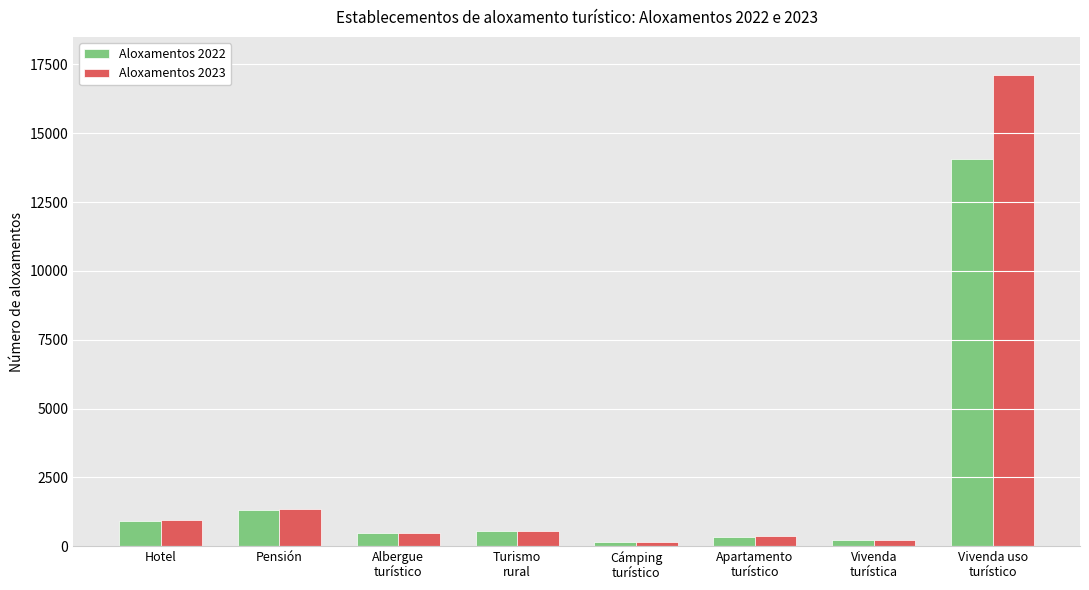

Which series has the largest total across all categories?

Aloxamentos 2023